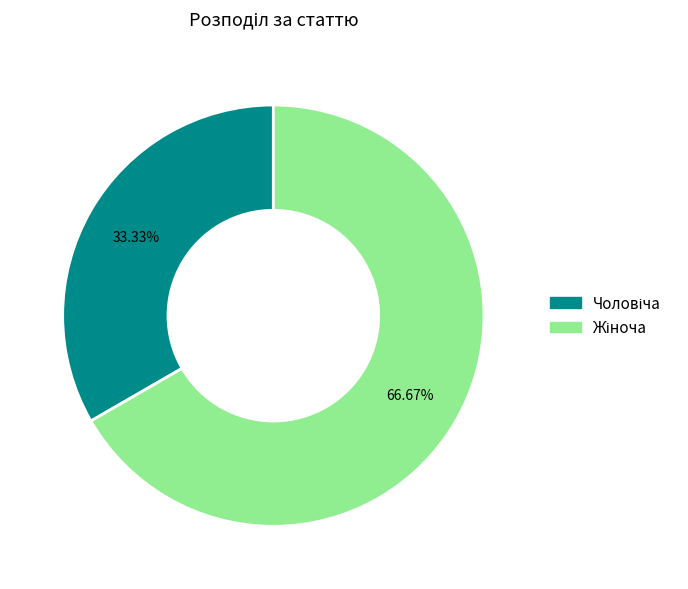

Is there a majority slice in this chart?

Yes